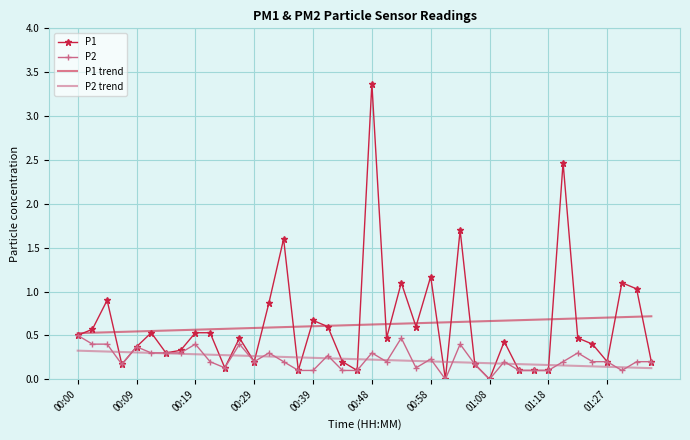

What is the maximum value shown in the chart?

3.4